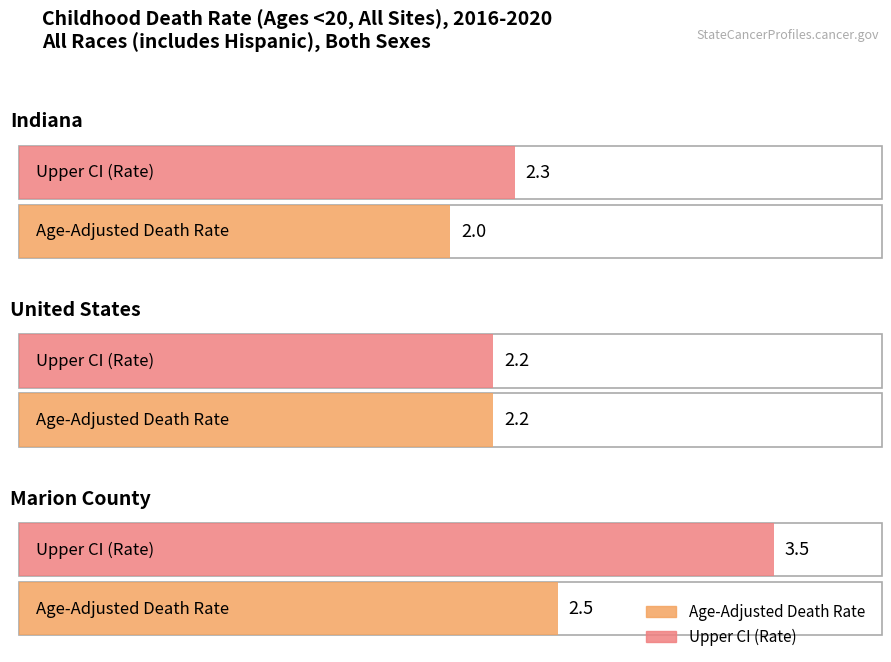

Which series has the largest total across all categories?

Upper CI